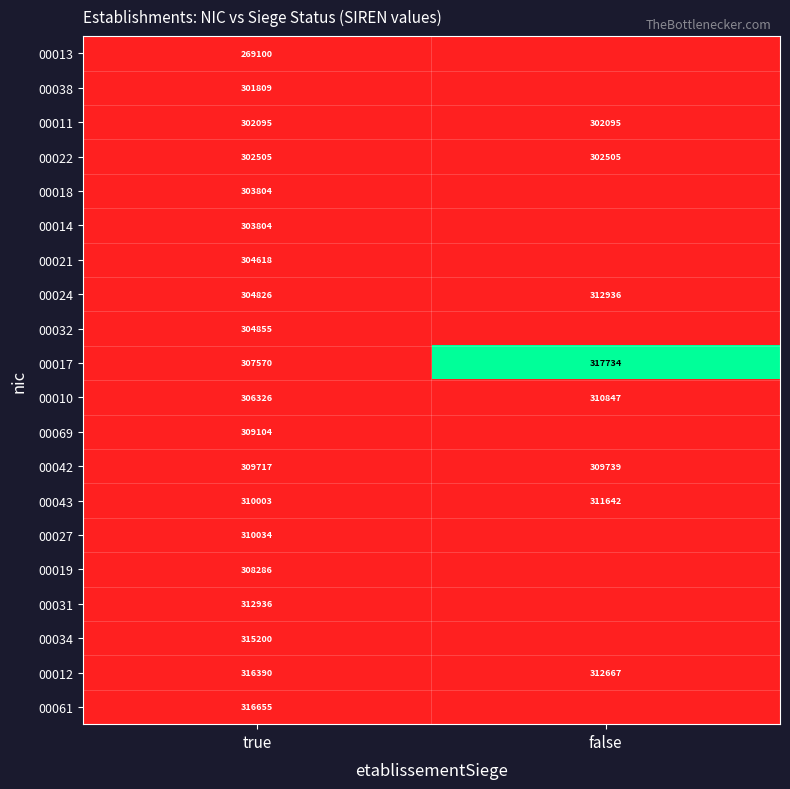

What is the difference between the highest and lowest values at true?

47555